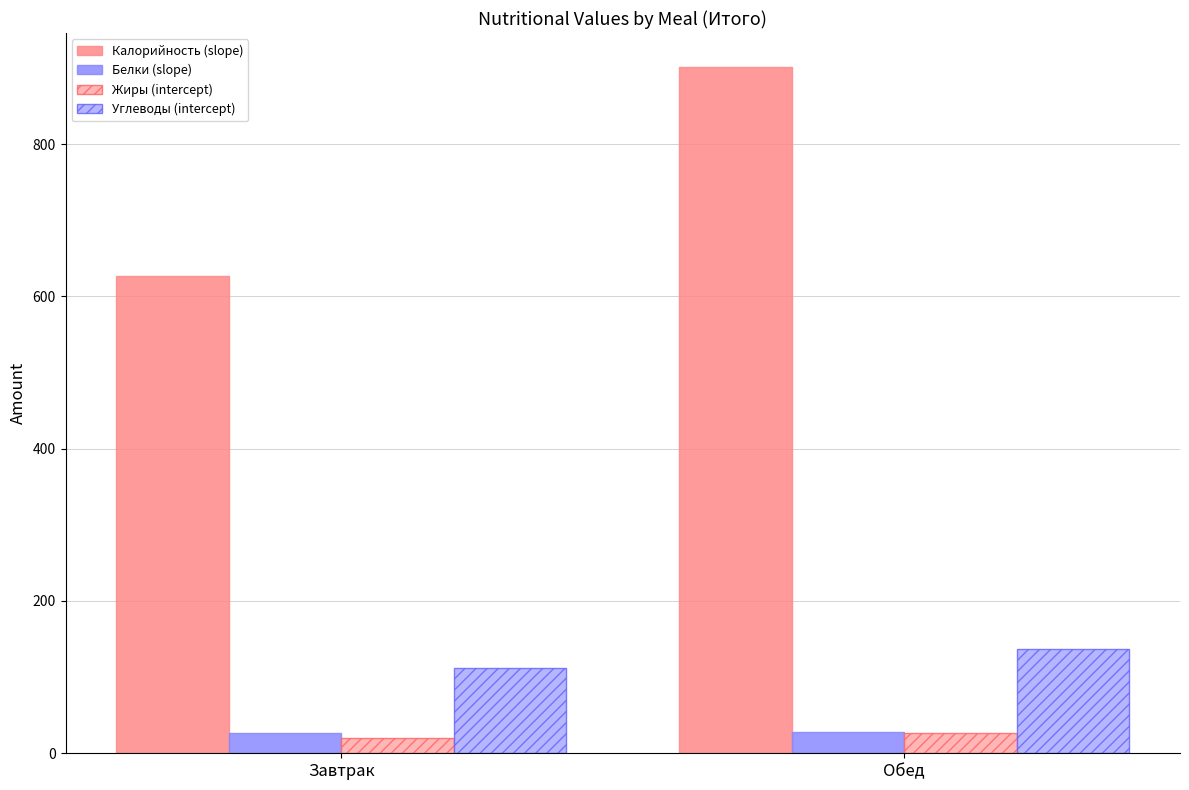

What is the highest value of the Углеводы (intercept) series?

136.4